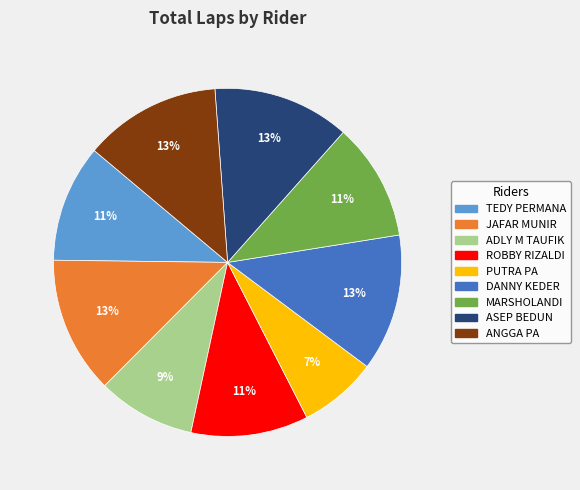

Is it true that DANNY KEDER is 13% of the pie?

True